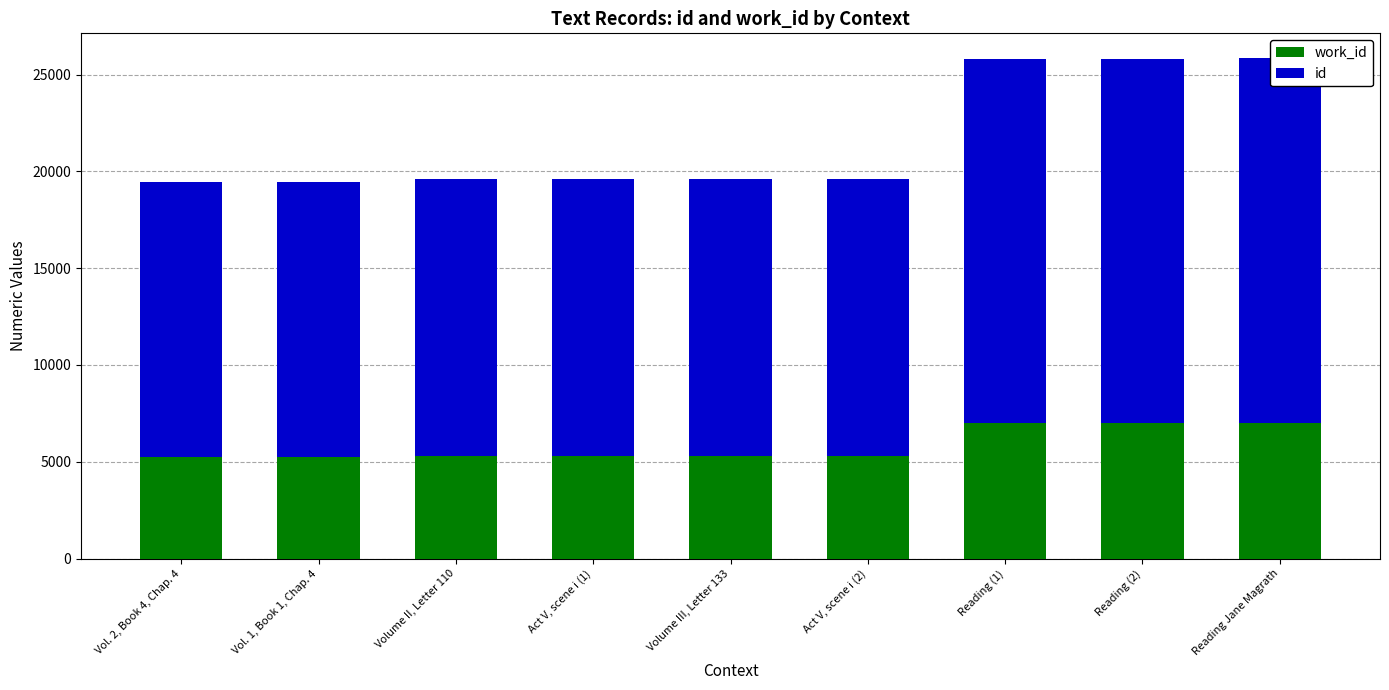

How many data points in id are above 14266?

4